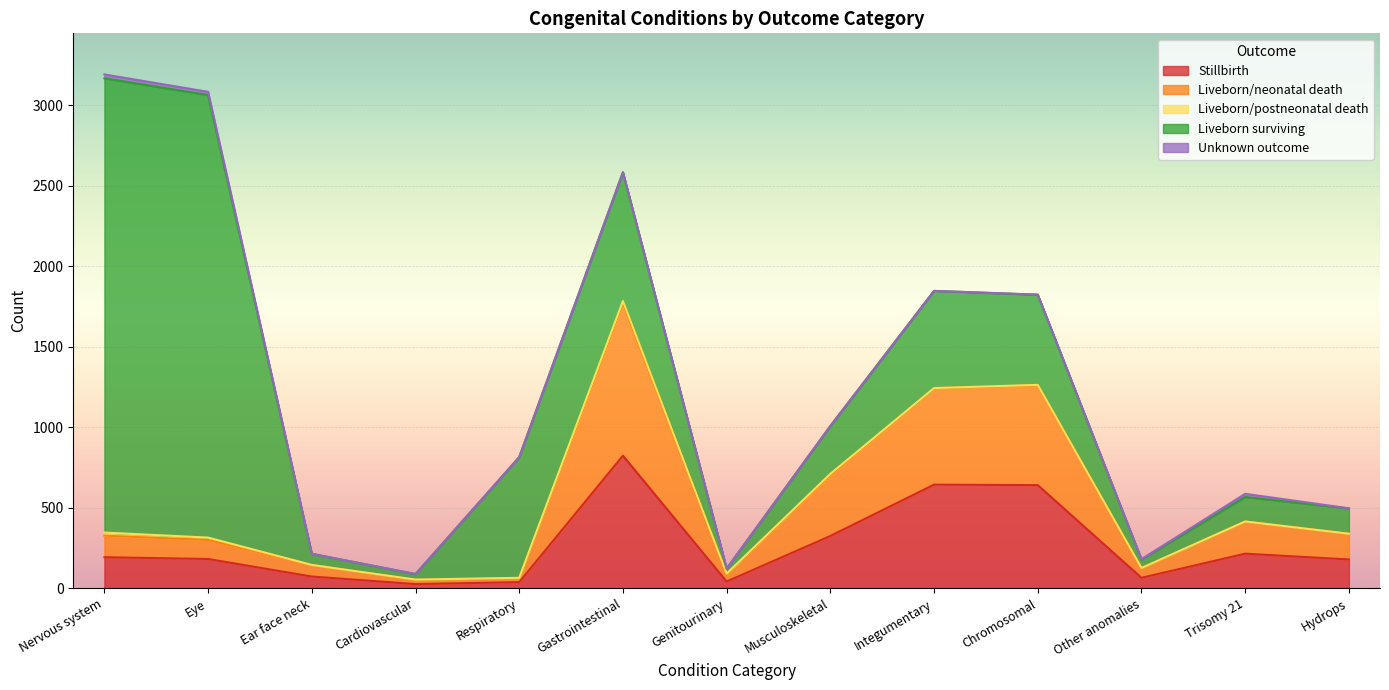

How many lines are shown in the chart?

5